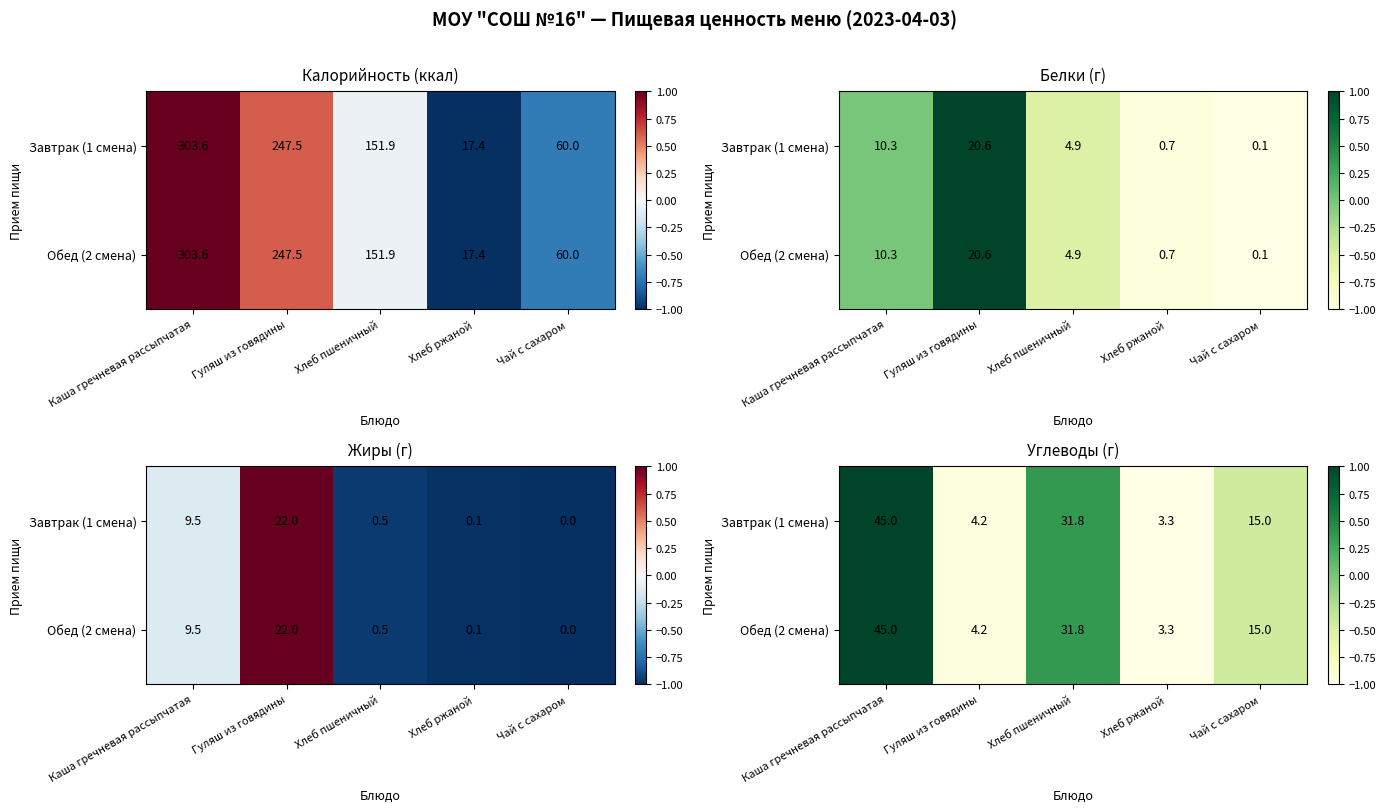

At which label is Обед (2 смена) closest to 0?

Хлеб пшеничный